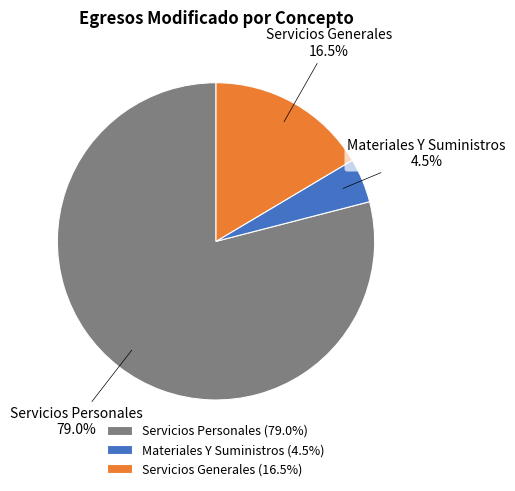

To the nearest percent, what is the average slice percentage?

33%